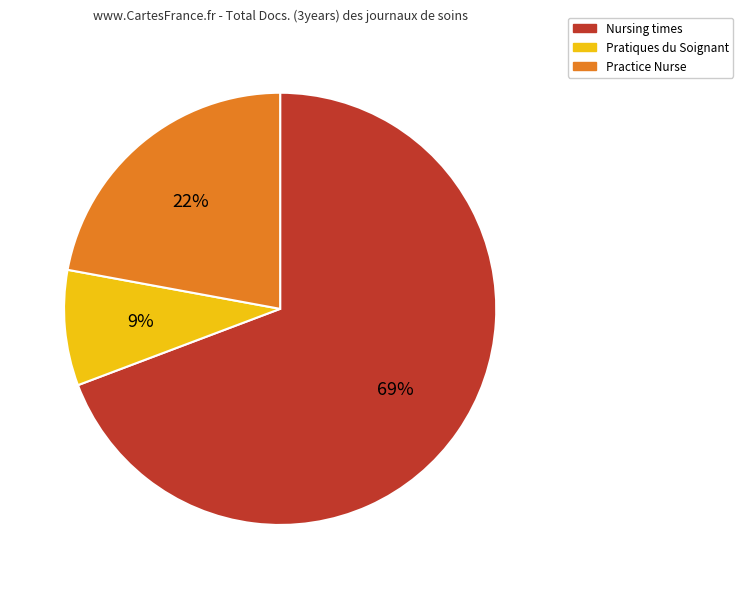

To the nearest percent, what is the difference between the Practice Nurse and Pratiques du Soignant slice percentages?

13%